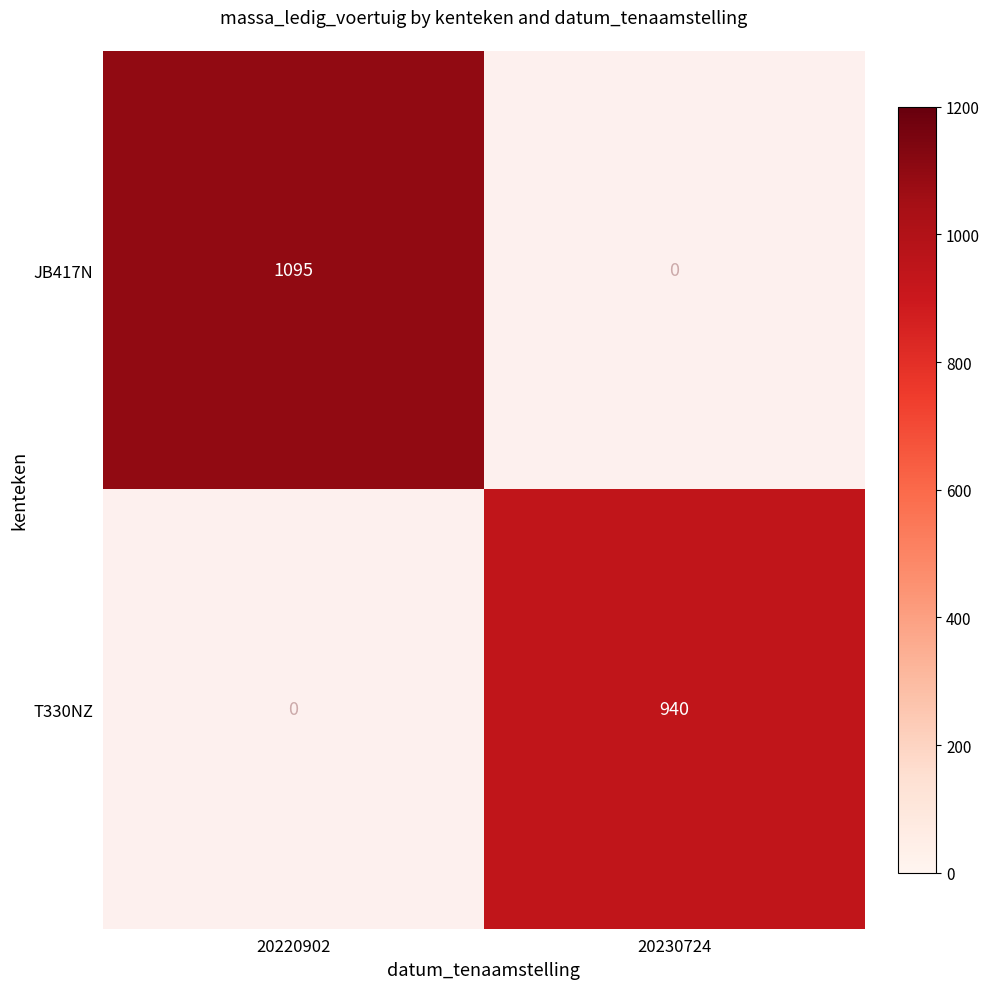

The value of T330NZ at 20230724 is 940. True or false?

True